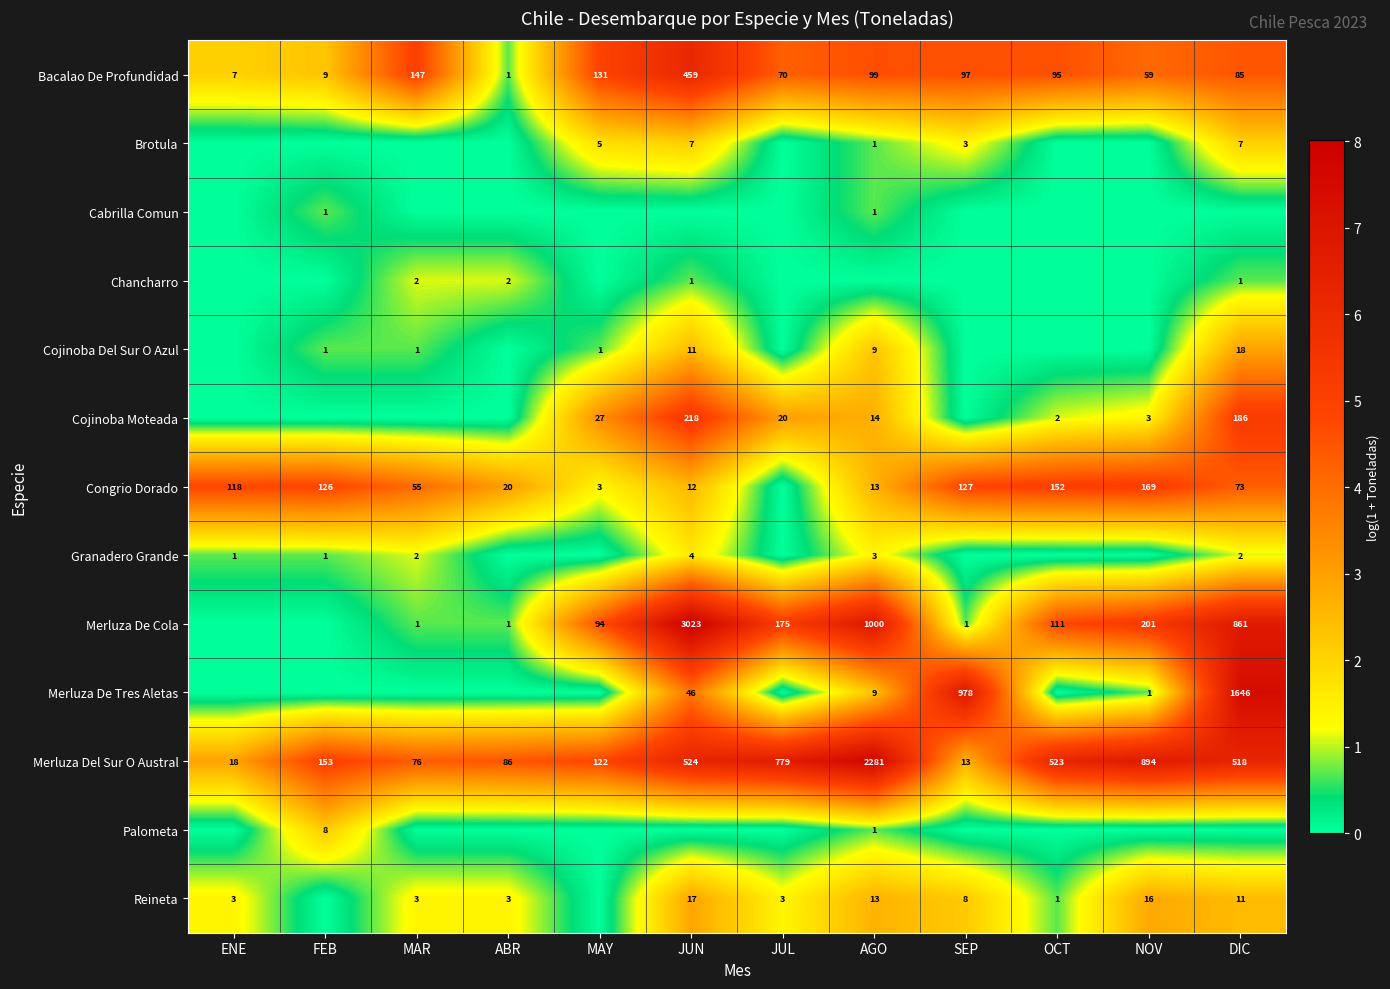

True or false: Cojinoba Del Sur O Azul has a value of 1 at FEB.

True